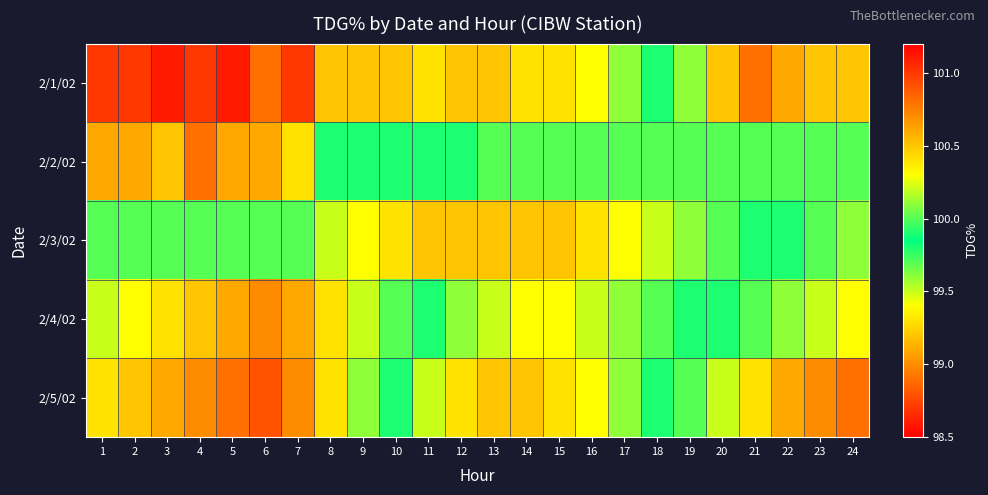

What is the total value across all series at 12?

501.4